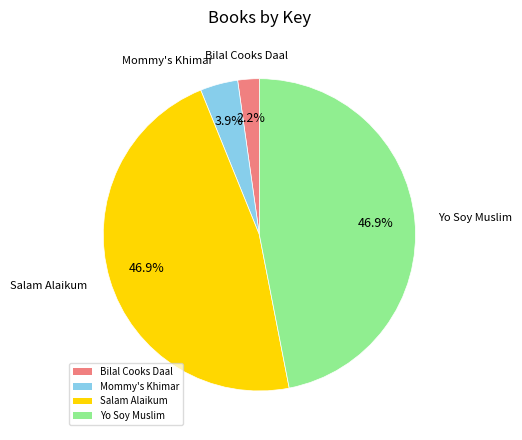

Which has a higher value, Yo Soy Muslim or Bilal Cooks Daal?

Yo Soy Muslim